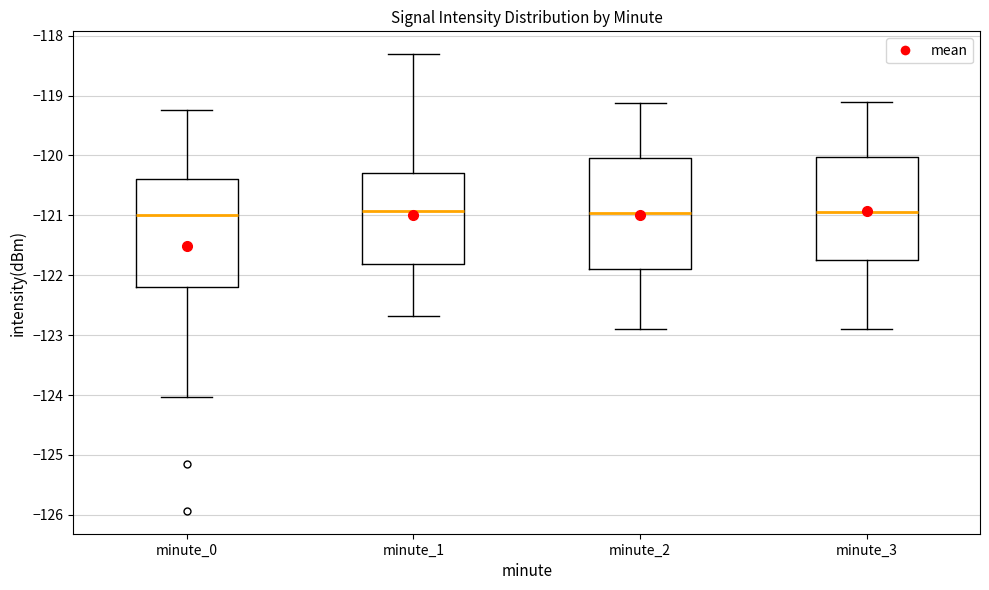

Reading left to right, transcribe this box plot: for each box, give where its median line is, the range the box spans, and where its two whiskers end, as read against the y-axis. The values are not printed on the chart, so give them approximately, as read against the axis.

minute_0: median -121.0, box -122.2 to -120.4, whiskers -124.0 to -119.2
minute_1: median -120.9, box -121.8 to -120.3, whiskers -122.7 to -118.3
minute_2: median -121.0, box -121.9 to -120.0, whiskers -122.9 to -119.1
minute_3: median -120.9, box -121.7 to -120.0, whiskers -122.9 to -119.1